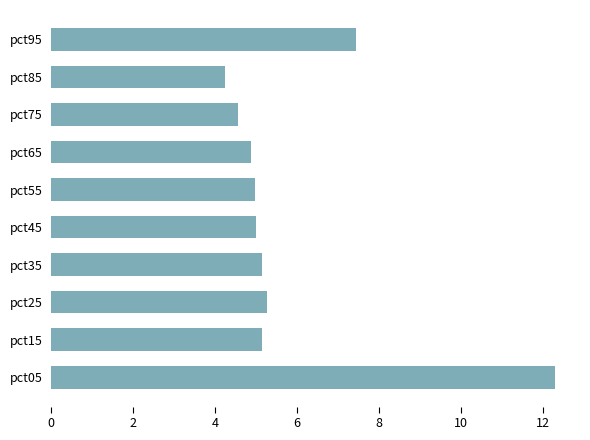

Is it true that the value at pct75 is 0.9?

False